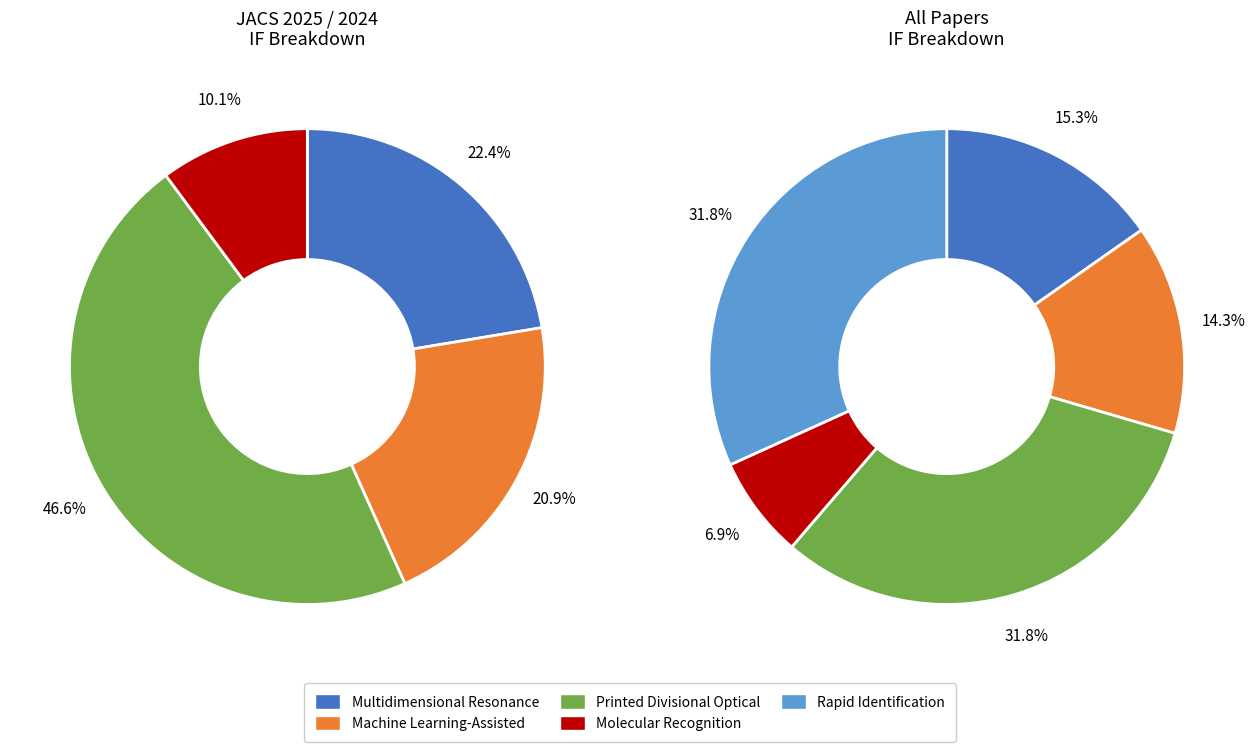

What percentage is NOT represented by Molecular Recognition-Modulated Hetero?

93.1%